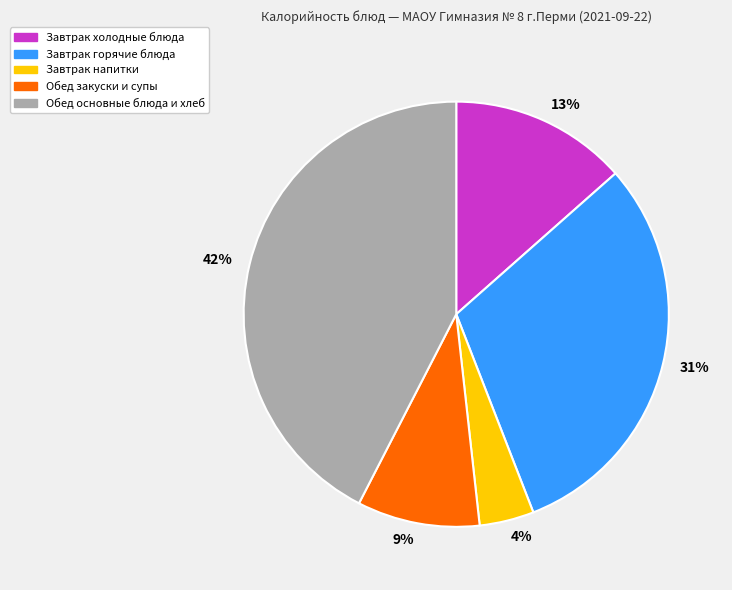

Do 9% and 4% together represent more than half of the pie?

No